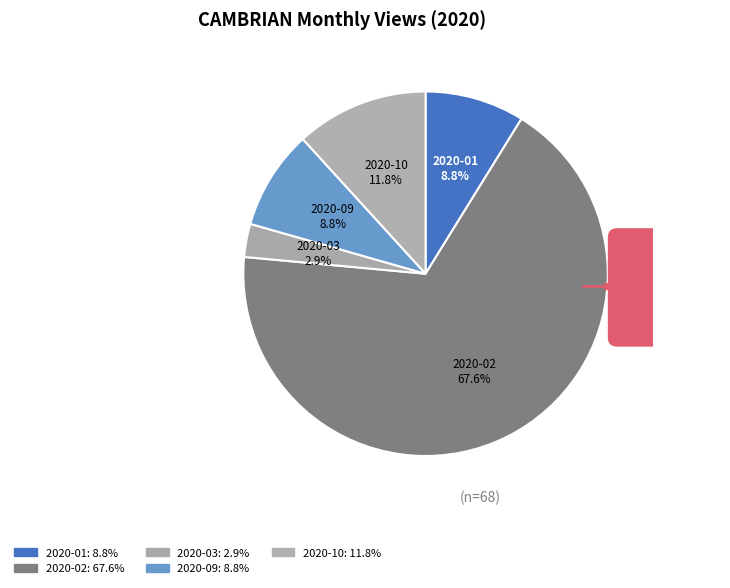

Which slice represents more than half of the pie?

2020-02